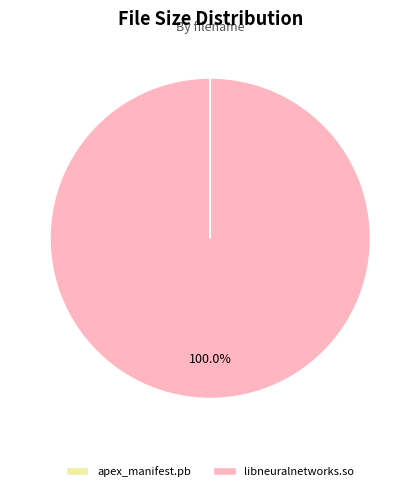

Does libneuralnetworks.so account for over 50% of the chart?

Yes